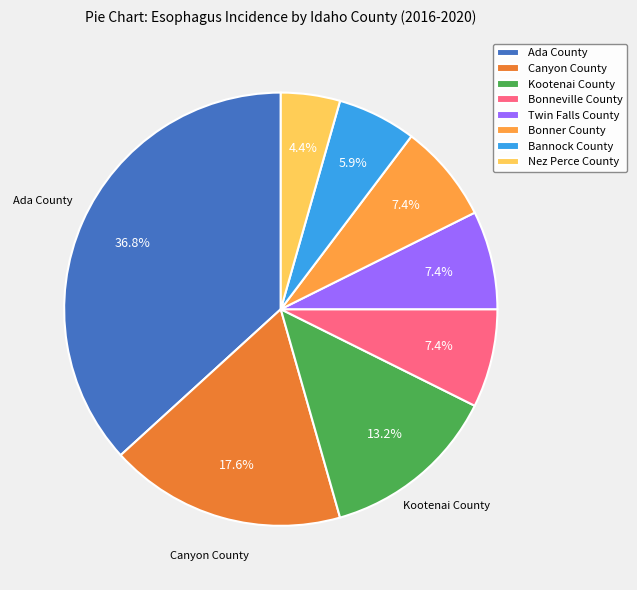

How many slices are in this pie chart?

8